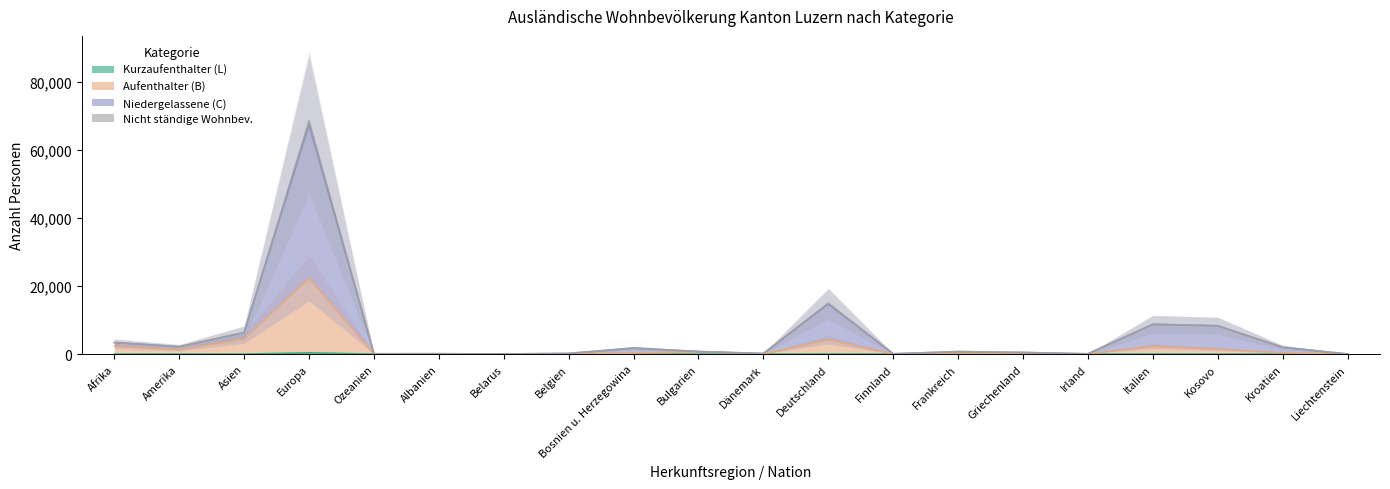

Reading left to right, transcribe all the data shown in this chart.

Kurzaufenthalter (L): Afrika=7	Amerika=20	Asien=11	Europa=396	Ozeanien=5	Albanien=1	Belarus=0	Belgien=3	Bosnien u. Herzegowina=0	Bulgarien=5	Dänemark=0	Deutschland=59	Finnland=0	Frankreich=4	Griechenland=3	Irland=2	Italien=43	Kosovo=2	Kroatien=13	Liechtenstein=0
Aufenthalter (B): Afrika=2391	Amerika=1314	Asien=4553	Europa=22353	Ozeanien=83	Albanien=102	Belarus=29	Belgien=101	Bosnien u. Herzegowina=295	Bulgarien=722	Dänemark=69	Deutschland=4279	Finnland=58	Frankreich=301	Griechenland=287	Irland=64	Italien=2349	Kosovo=1505	Kroatien=396	Liechtenstein=12
Niedergelassene (C): Afrika=3411	Amerika=2141	Asien=6326	Europa=67342	Ozeanien=113	Albanien=135	Belarus=52	Belgien=222	Bosnien u. Herzegowina=1778	Bulgarien=772	Dänemark=182	Deutschland=14702	Finnland=109	Frankreich=733	Griechenland=498	Irland=101	Italien=8730	Kosovo=8338	Kroatien=2003	Liechtenstein=55
Nicht ständige Wohnbev.: Afrika=3414	Amerika=2210	Asien=6379	Europa=68497	Ozeanien=113	Albanien=138	Belarus=52	Belgien=229	Bosnien u. Herzegowina=1780	Bulgarien=791	Dänemark=191	Deutschland=14981	Finnland=112	Frankreich=779	Griechenland=510	Irland=105	Italien=8809	Kosovo=8339	Kroatien=2022	Liechtenstein=55